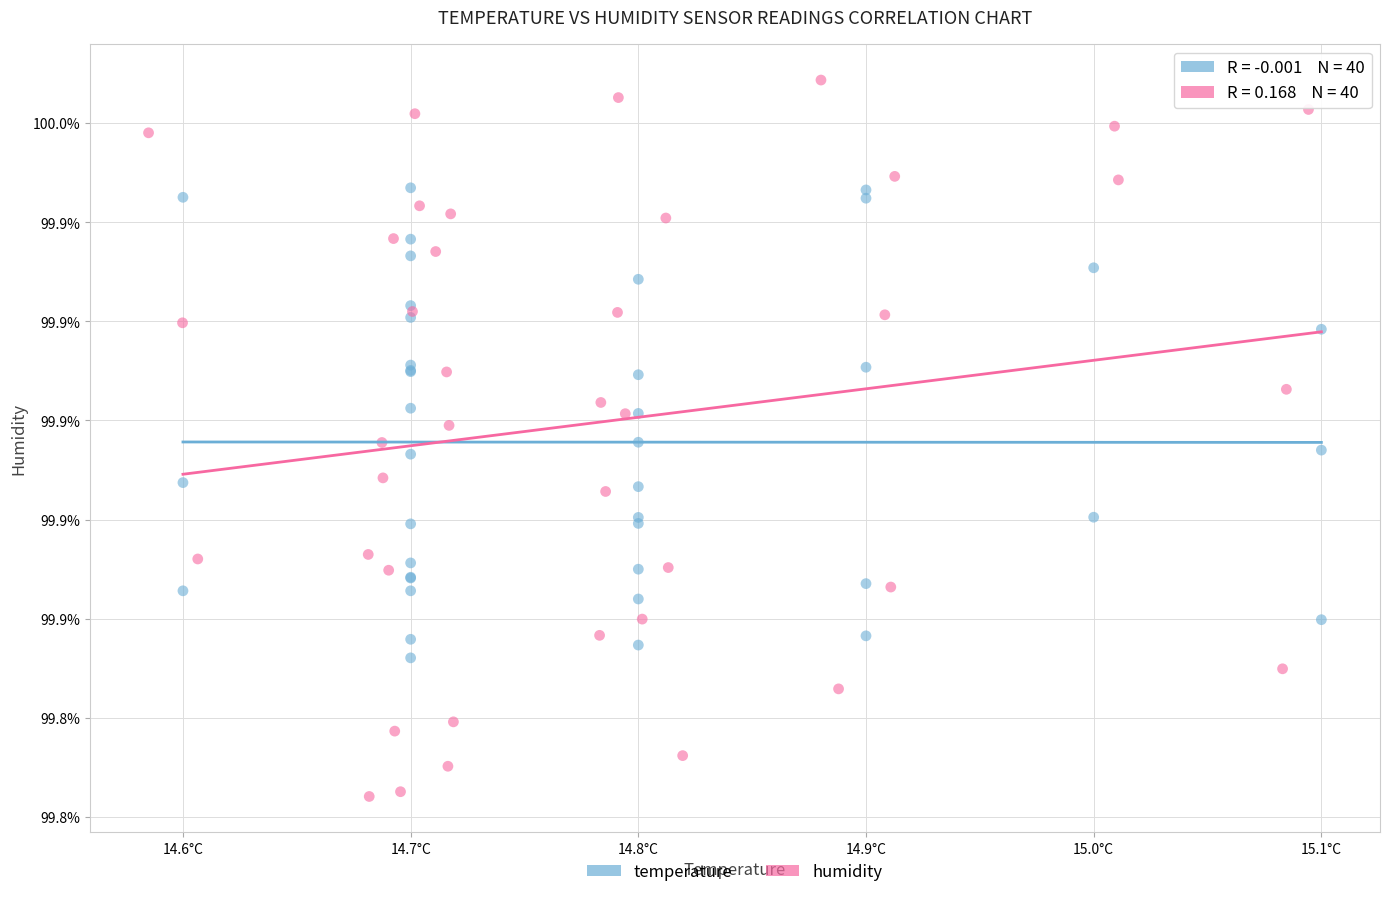

What are all the series names shown in the legend?

temperature, humidity